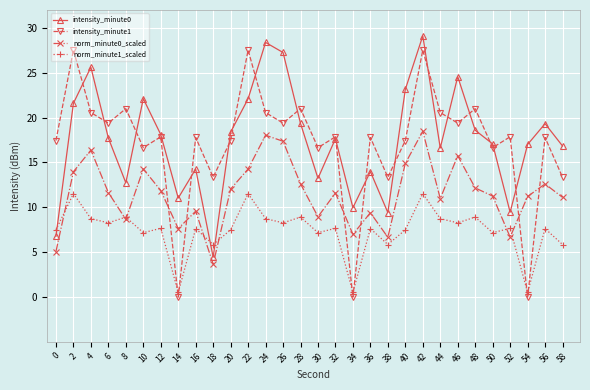

True or false: intensity_minute1 and intensity_minute0 cross at least once.

True